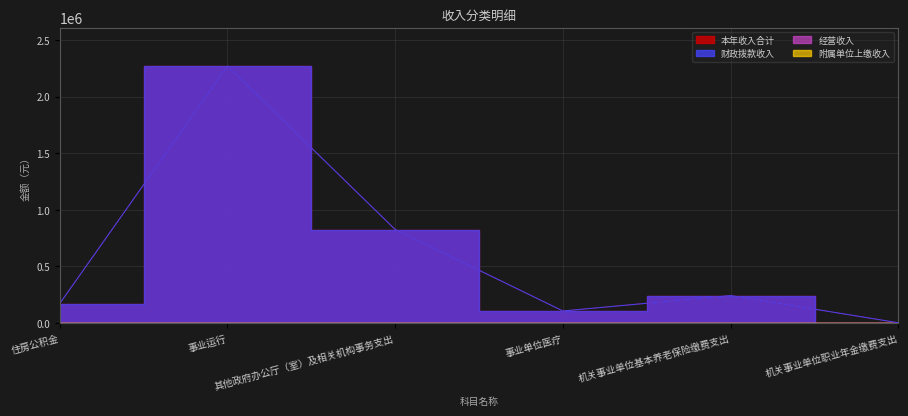

True or false: 财政拨款收入 has more than 2 points higher than both neighbors.

False